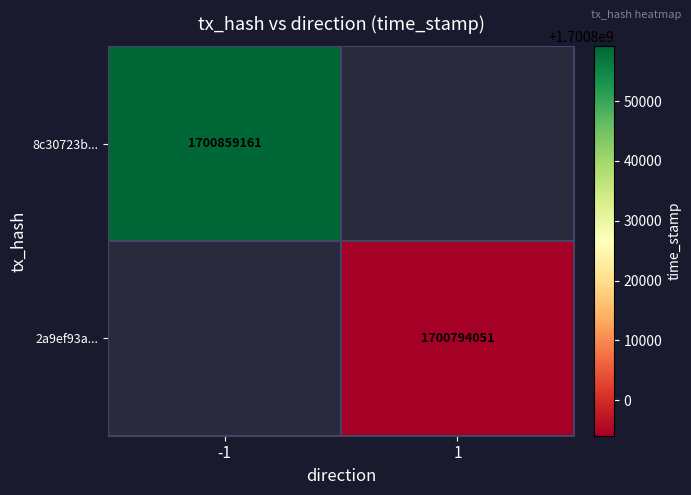

Is it true that 2a9ef93a... equals 2398958321 at 1?

False